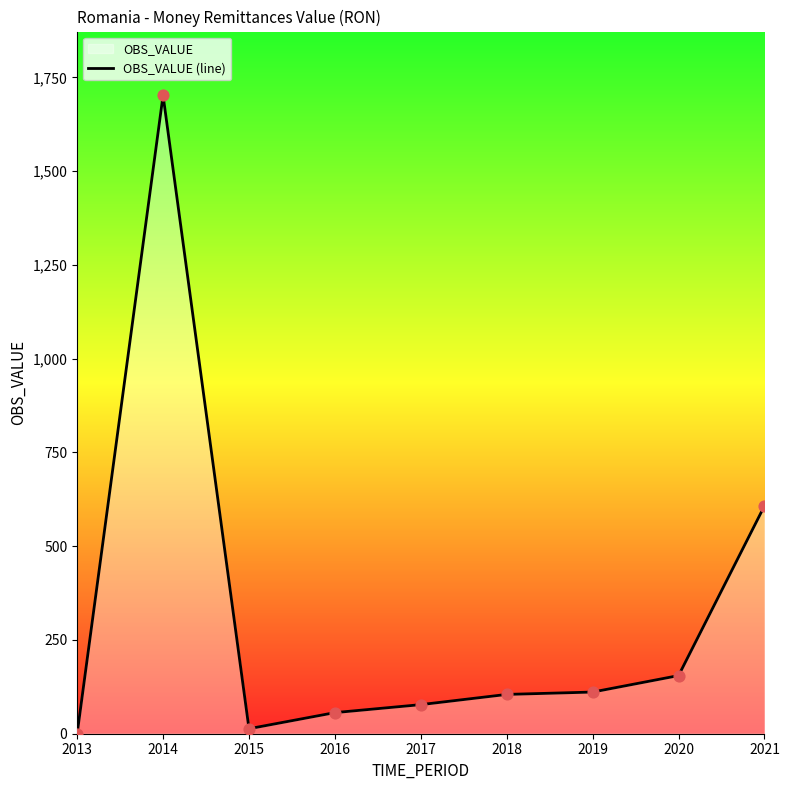

What is the change in value from 2017 to 2018?

+27.2